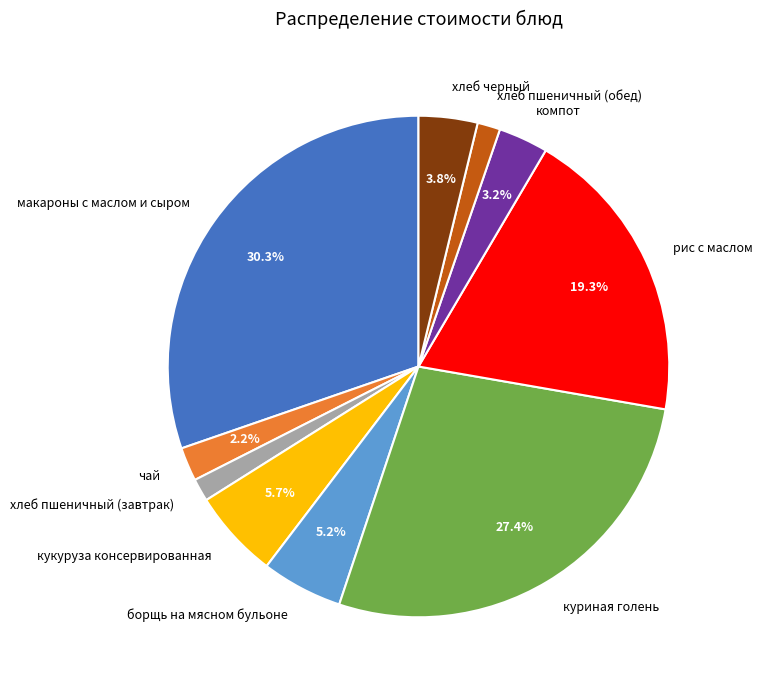

Between куриная голень and кукуруза консервированная, which is larger?

куриная голень